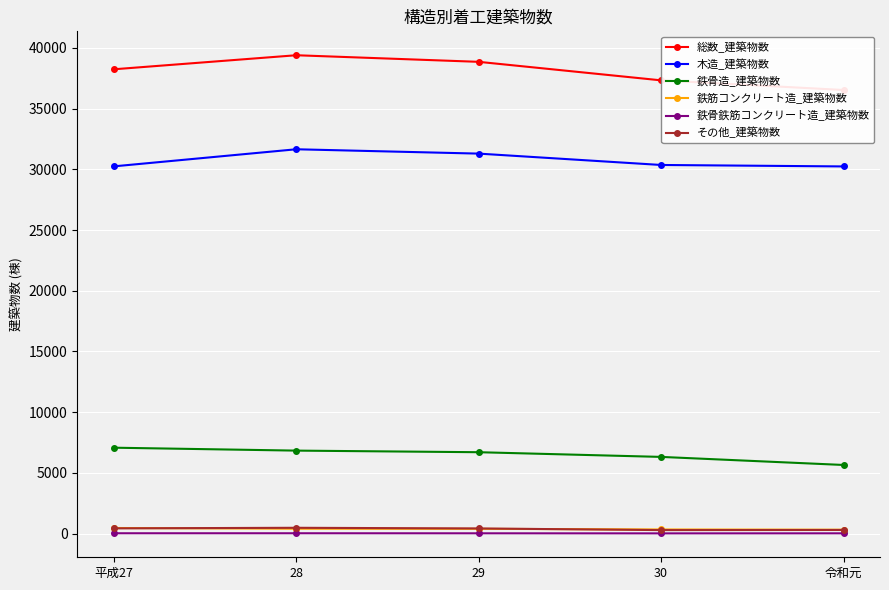

What is the minimum value shown in the chart?

16